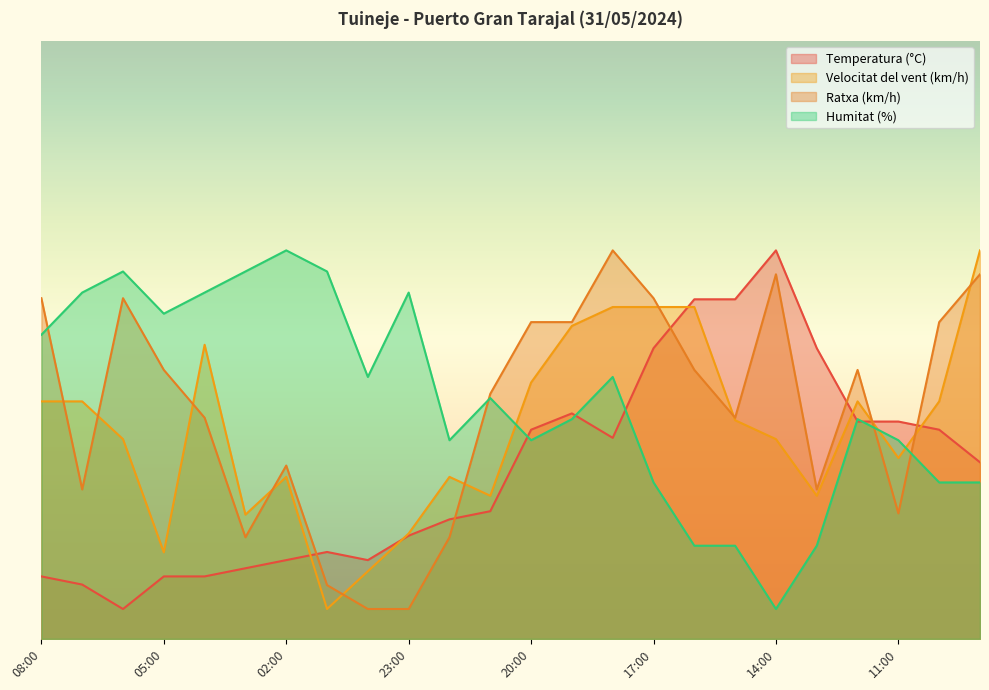

What position from the left is 10:00?

23